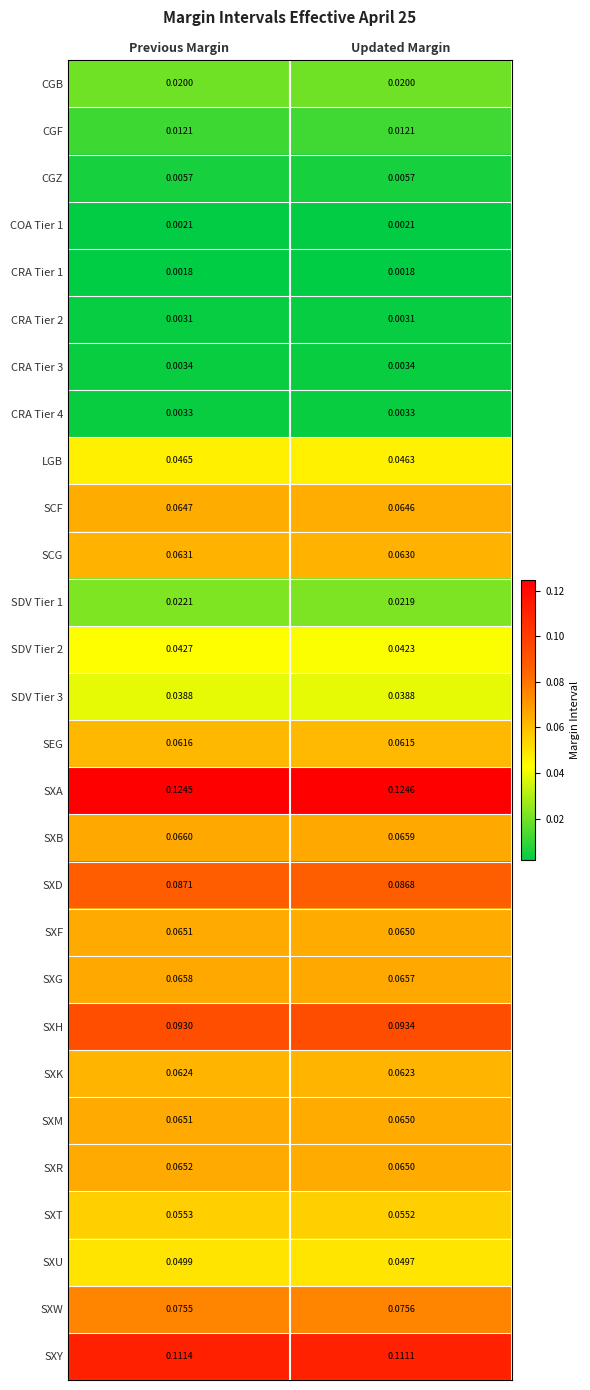

Which series has the largest total across all categories?

SXA